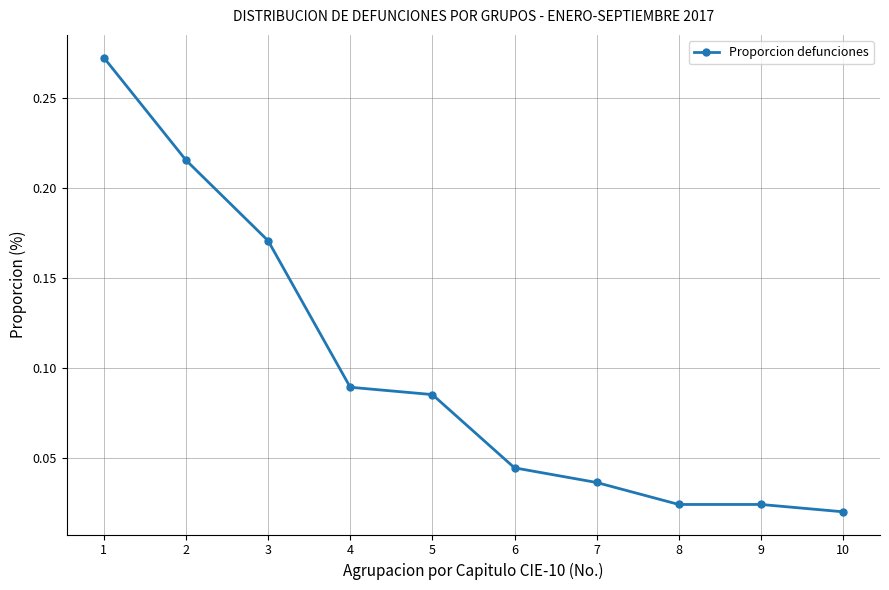

Which has a higher value, 8 or 7?

7